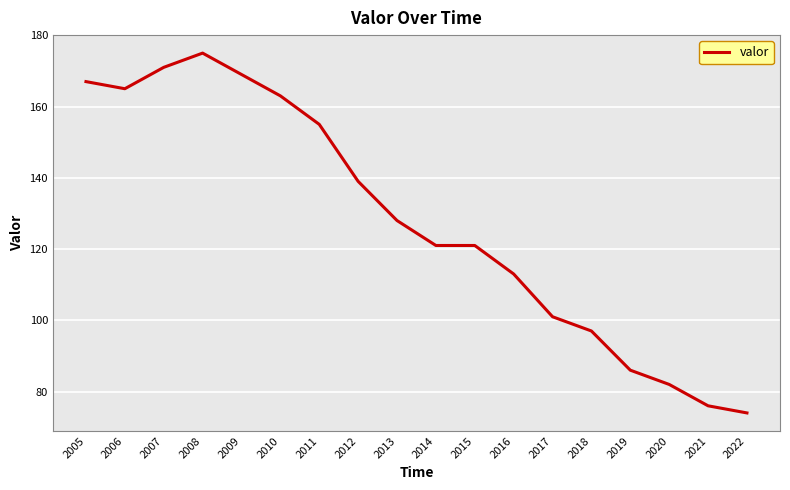

What is the ratio of the value at 2017 to the value at 2016?

0.9